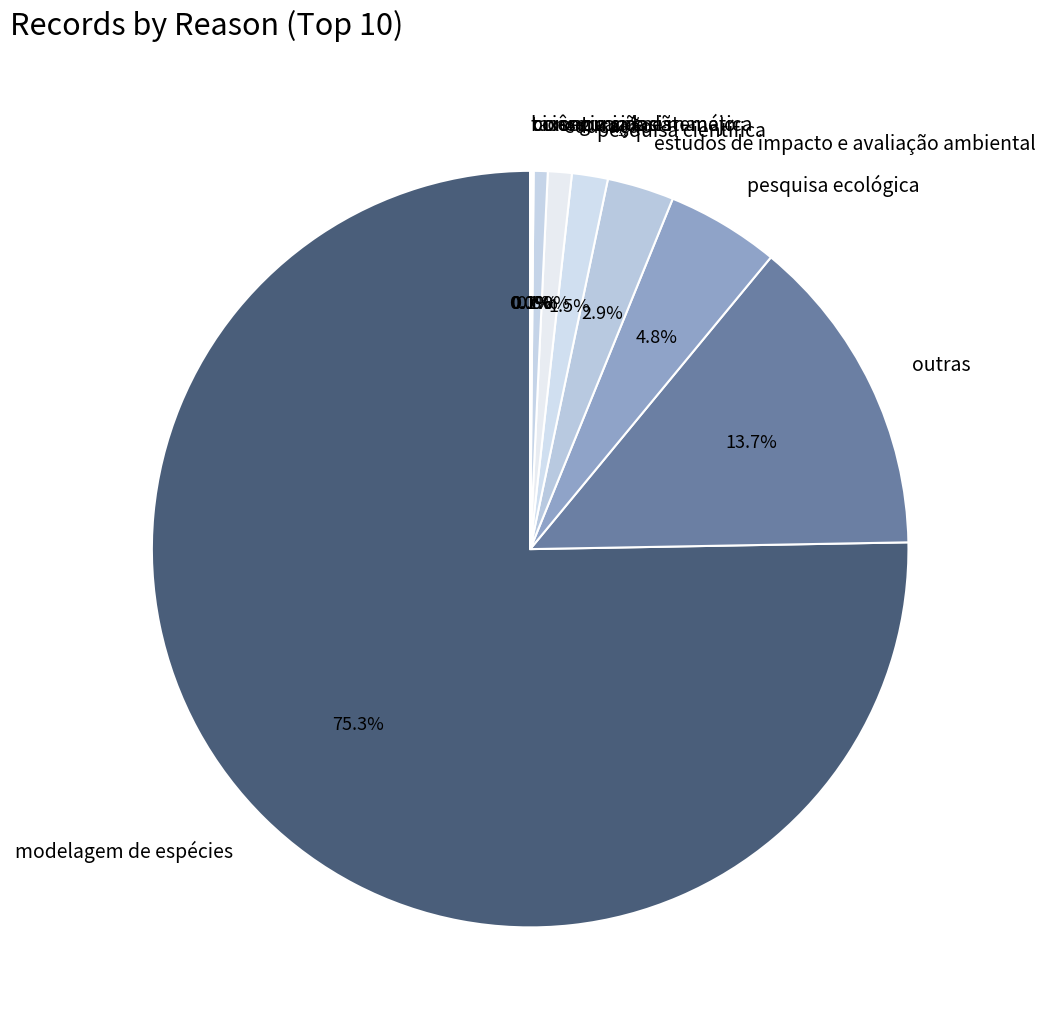

Which slice is the largest?

modelagem de espécies